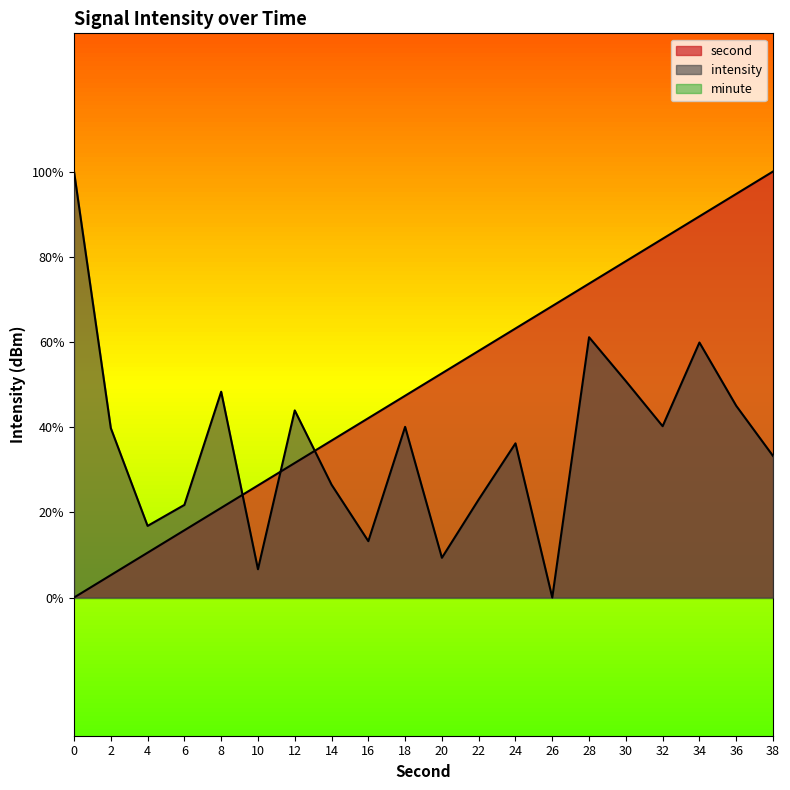

Is it true that intensity equals 1.8 at 4?

False